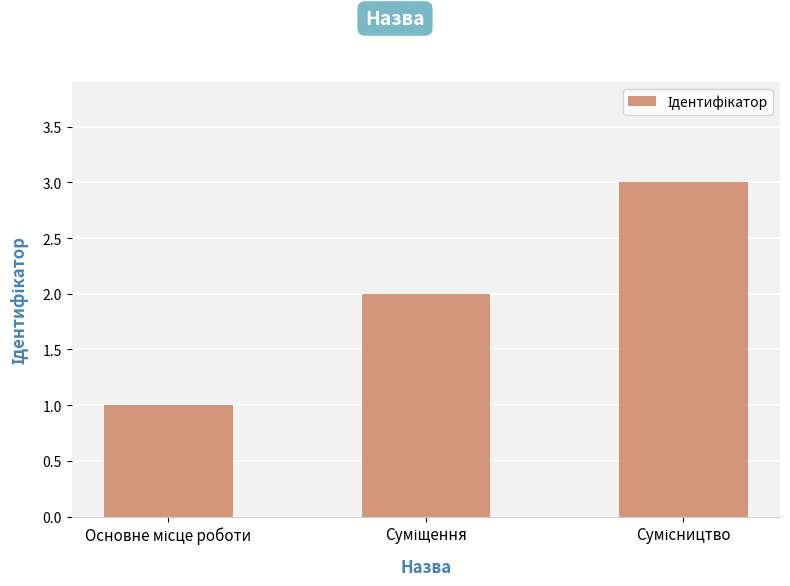

What is the greatest value displayed?

3